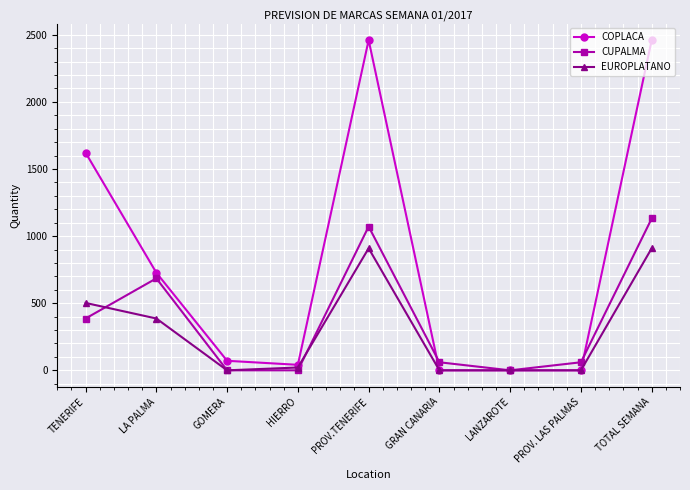

Where does the CUPALMA series first go above 60?

TENERIFE